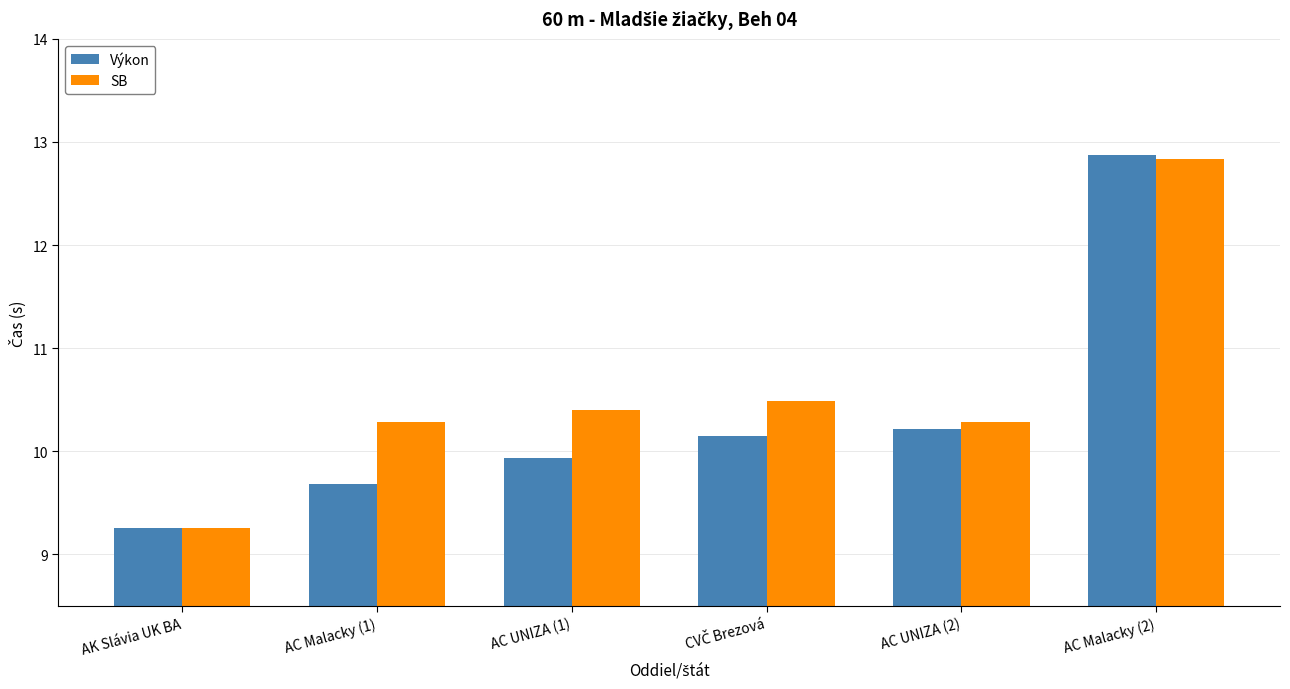

What position from the left is AC UNIZA (1)?

3